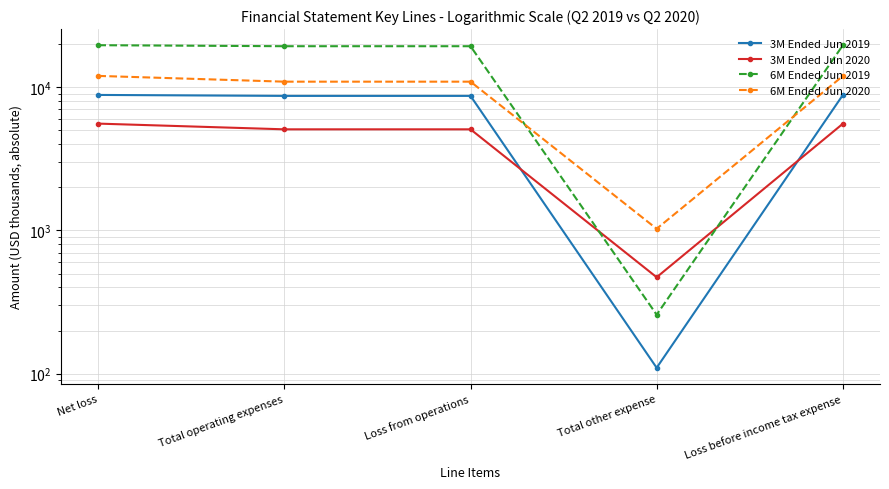

Which has a higher value, Loss from operations or Total operating expenses?

Loss from operations